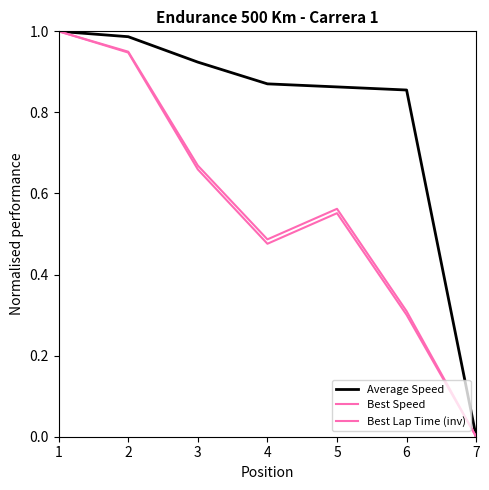

How many lines are shown in the chart?

3